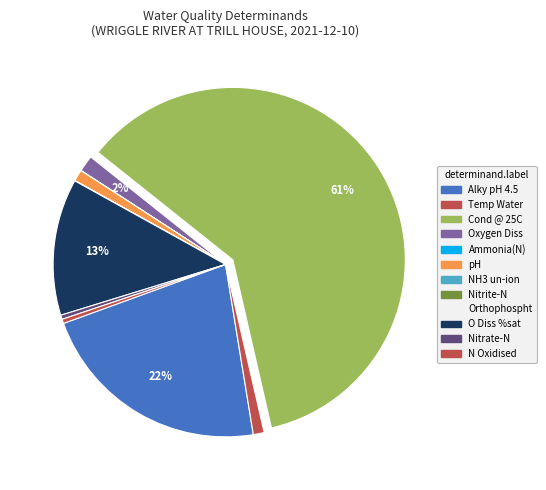

Rank the categories by value from highest to lowest.

Cond @ 25C, Alky pH 4.5, O Diss %sat, Oxygen Diss, pH, Temp Water, N Oxidised, Nitrate-N, Orthophospht, Ammonia(N), Nitrite-N, NH3 un-ion